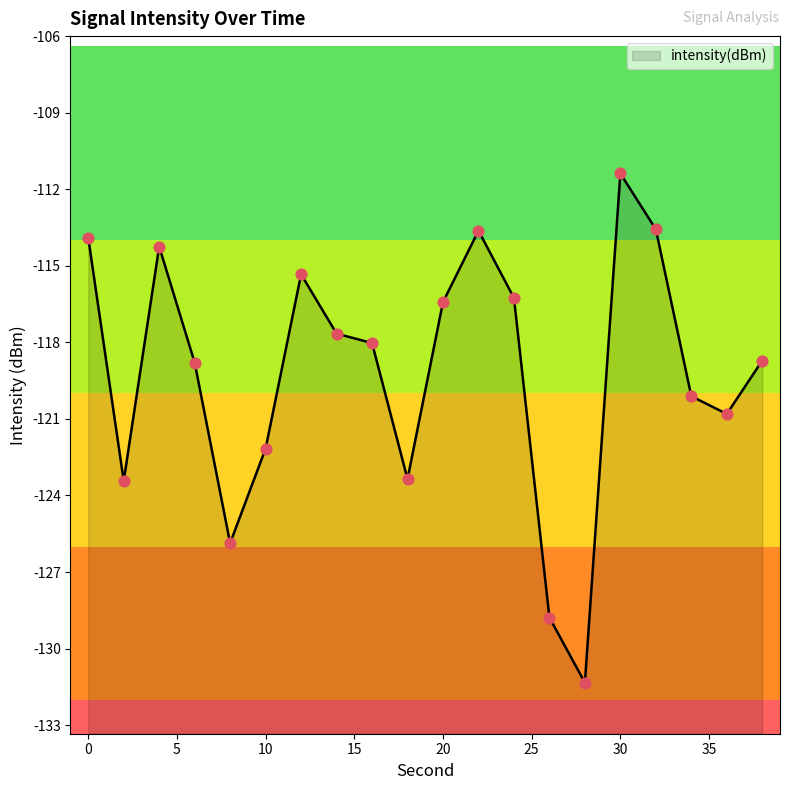

What is the change in value from 0 to 24?

-2.4